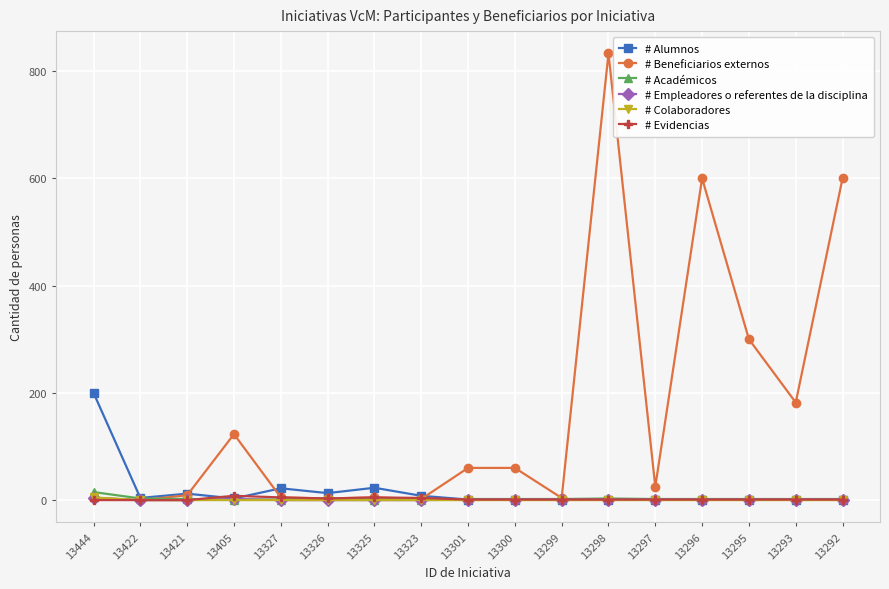

How many lines are shown in the chart?

6